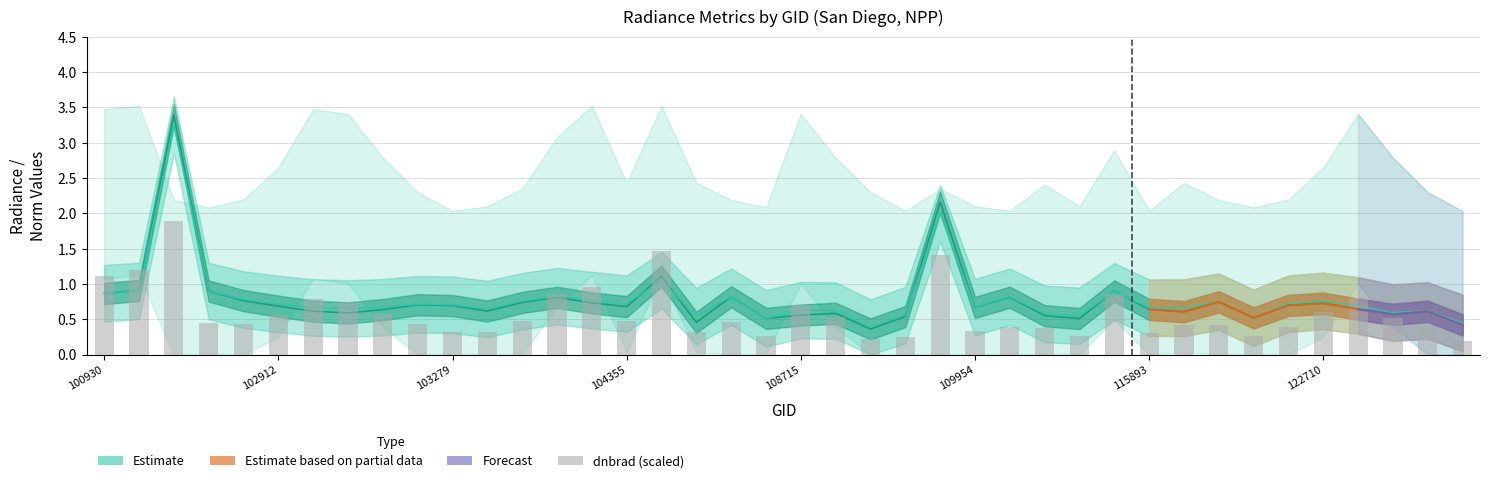

Between 115893 and 122710, which series saw the biggest shift?

dnbrad